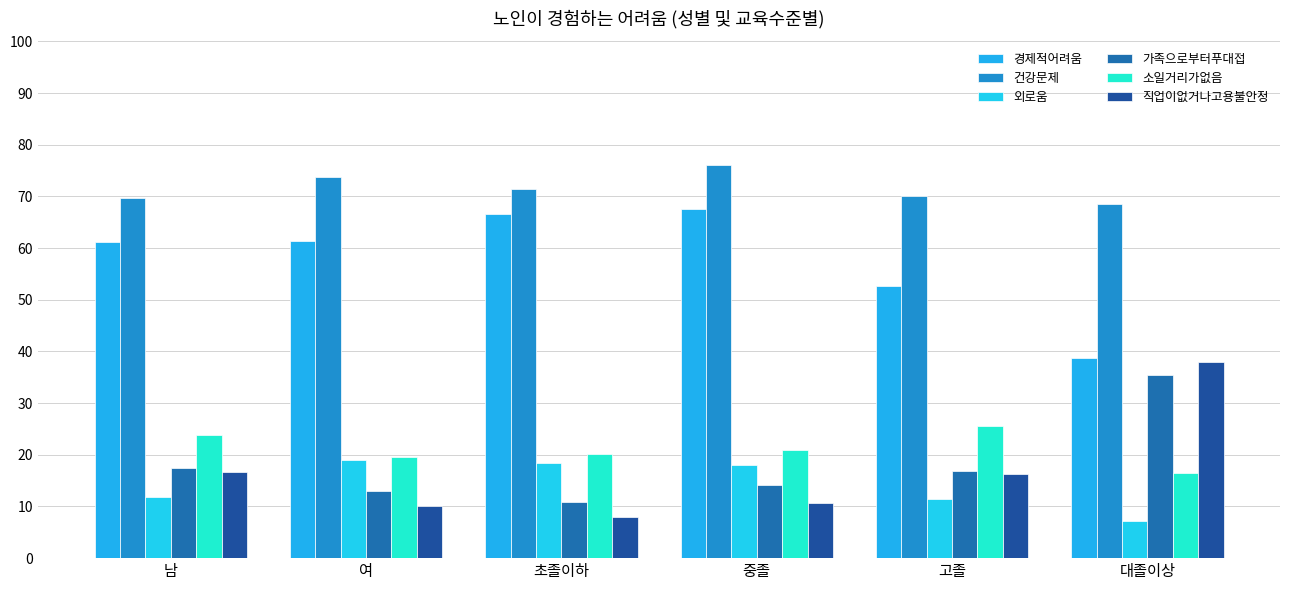

Rank the categories by 가족으로부터푸대접 value from lowest to highest.

초졸이하, 여, 중졸, 고졸, 남, 대졸이상